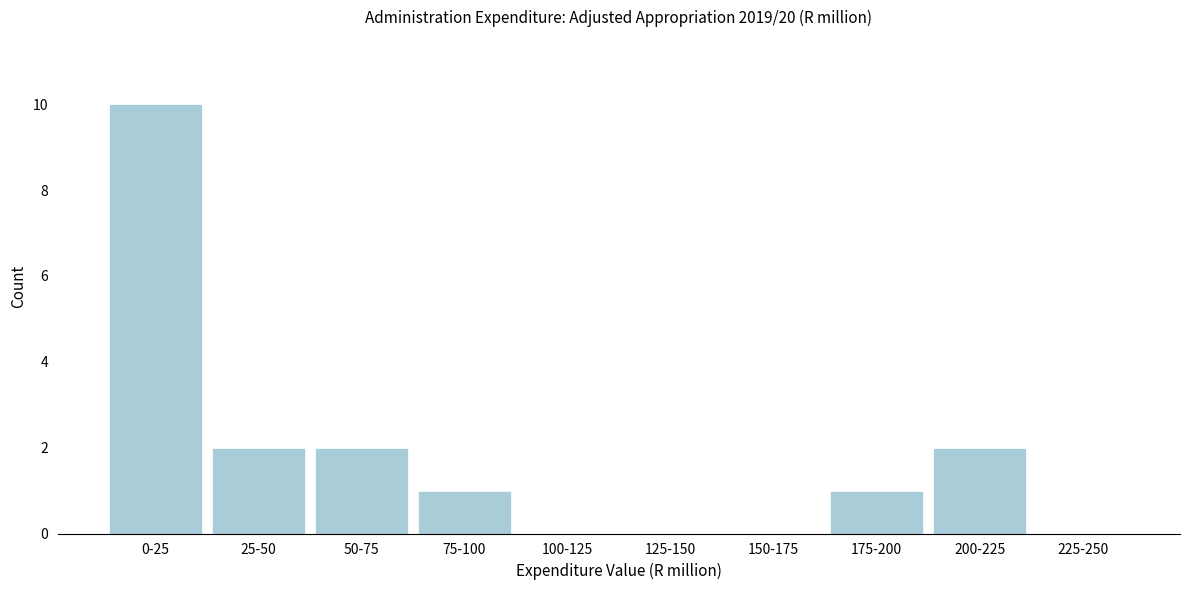

Reading right to left, transcribe all the data shown in this chart.

225-250=0	200-225=2	175-200=1	150-175=0	125-150=0	100-125=0	75-100=1	50-75=2	25-50=2	0-25=10